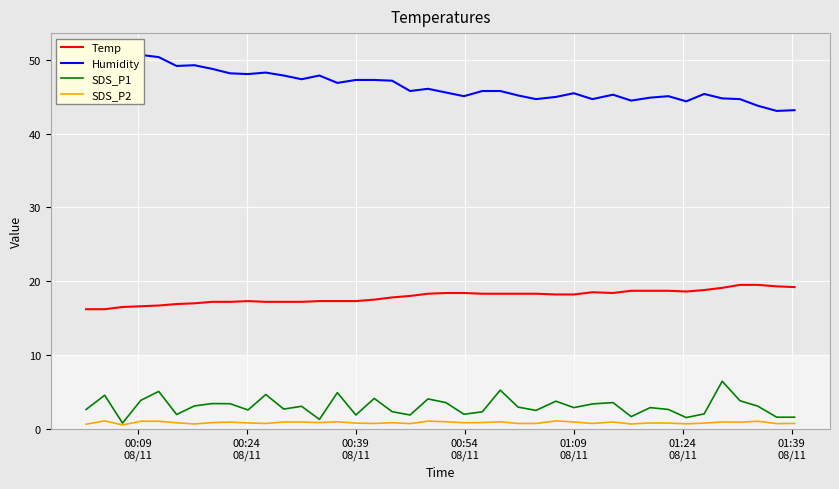

How many interior local valleys does the Humidity series have?

12